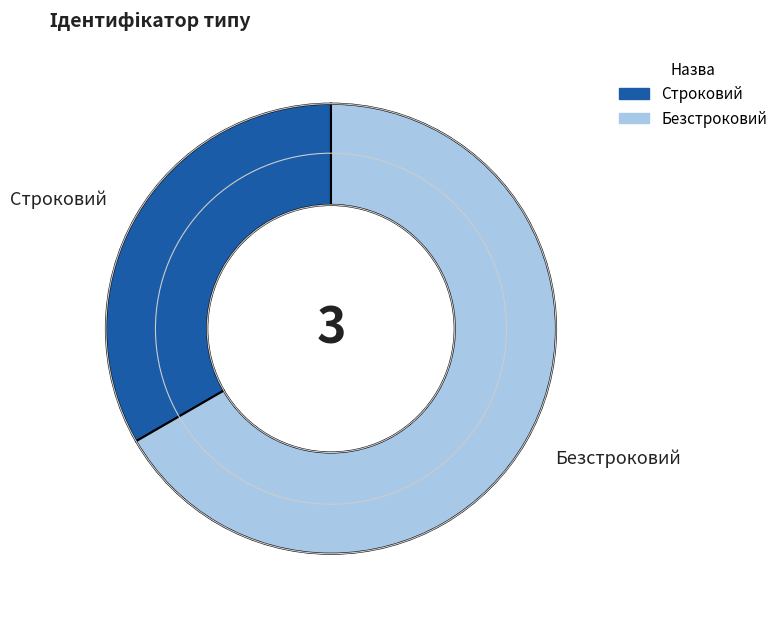

What is the largest slice in the pie chart?

Безстроковий